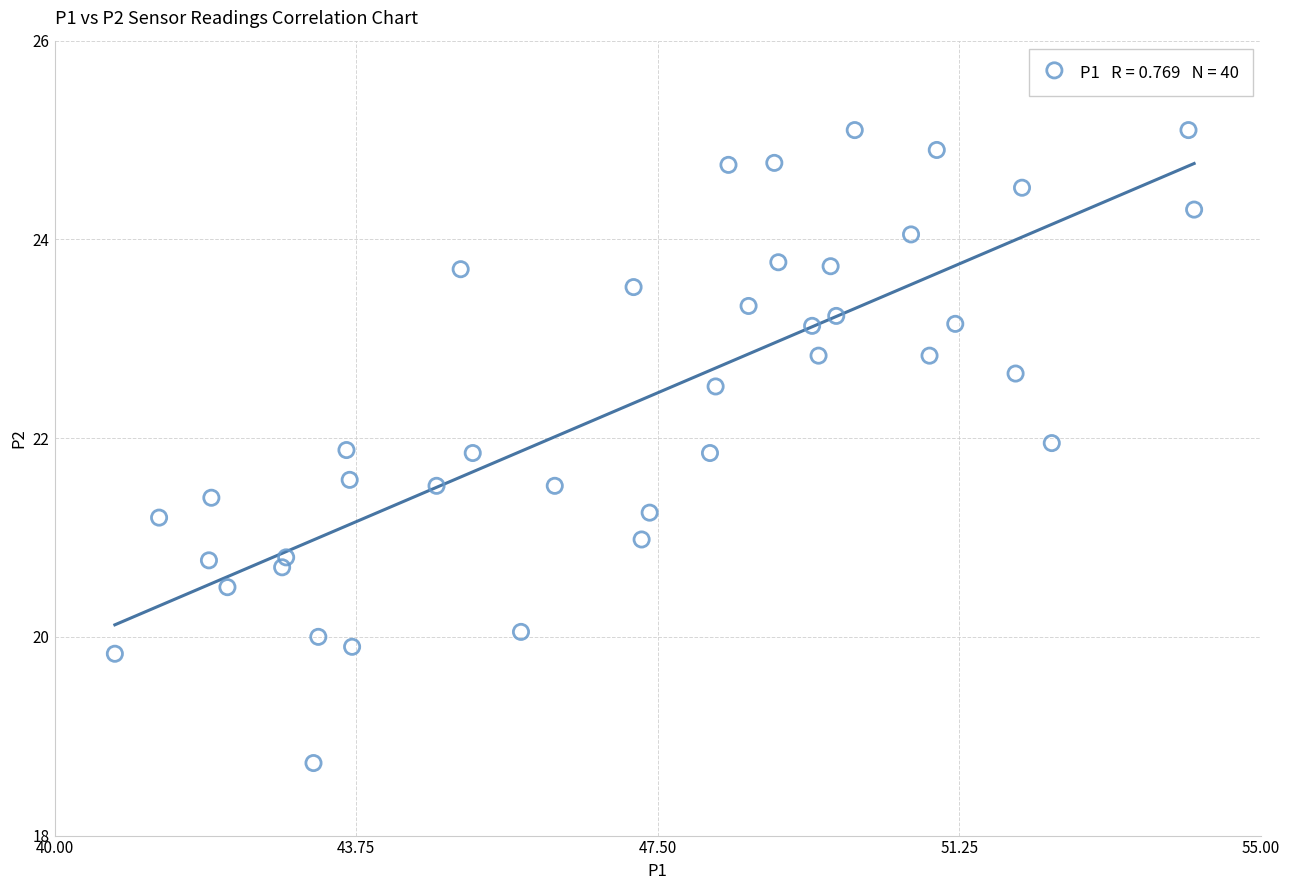

What is the range of X values (max minus min)?

13.4